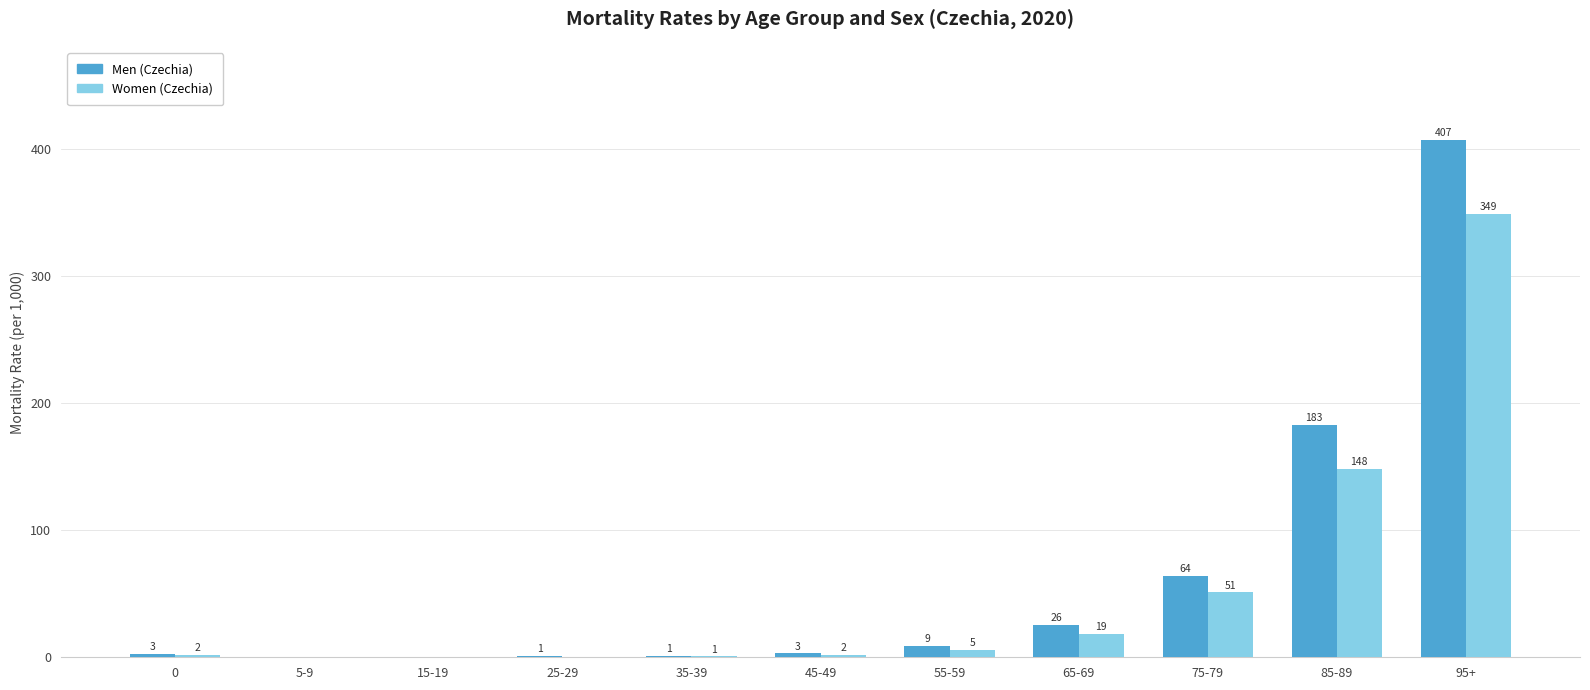

How many categories are shown in the chart?

11